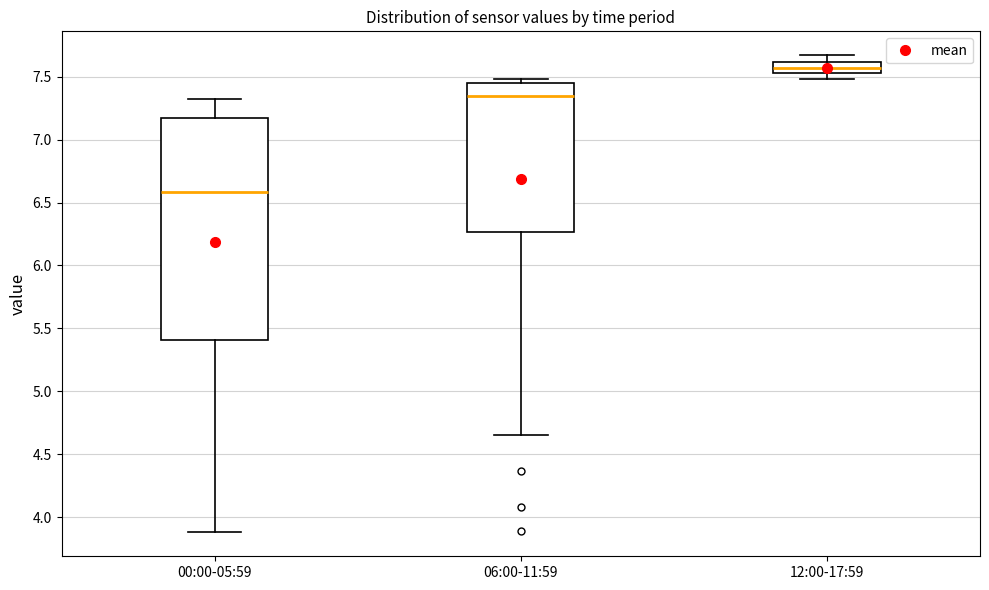

Where does the upper whisker of the box for 12:00-17:59 end on the y-axis? The values are not printed on the chart, so give them approximately, as read against the axis.

7.65